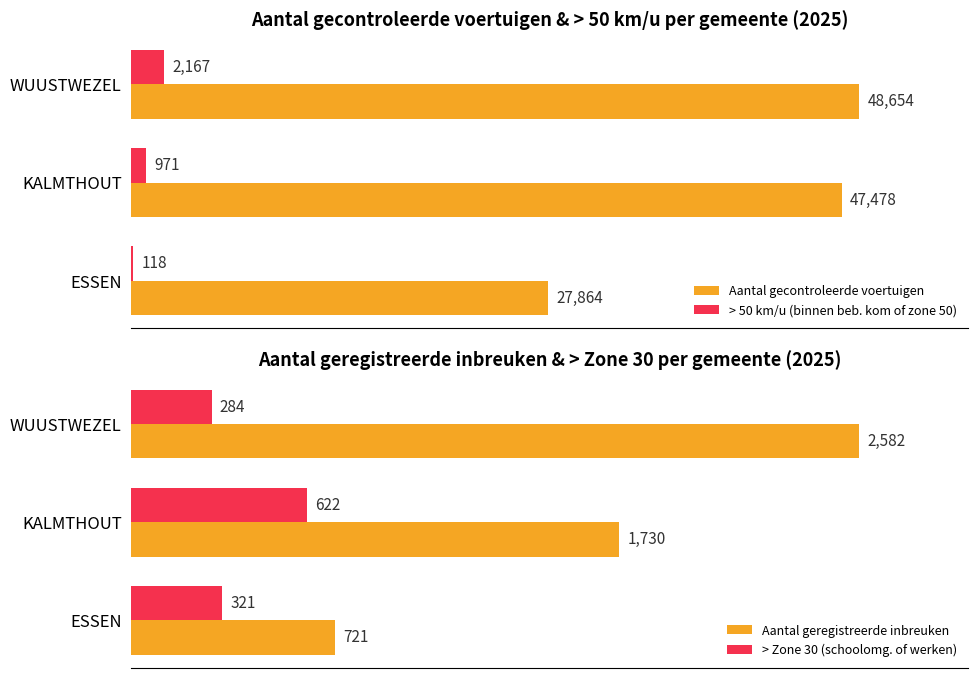

What is the smallest value displayed?

118